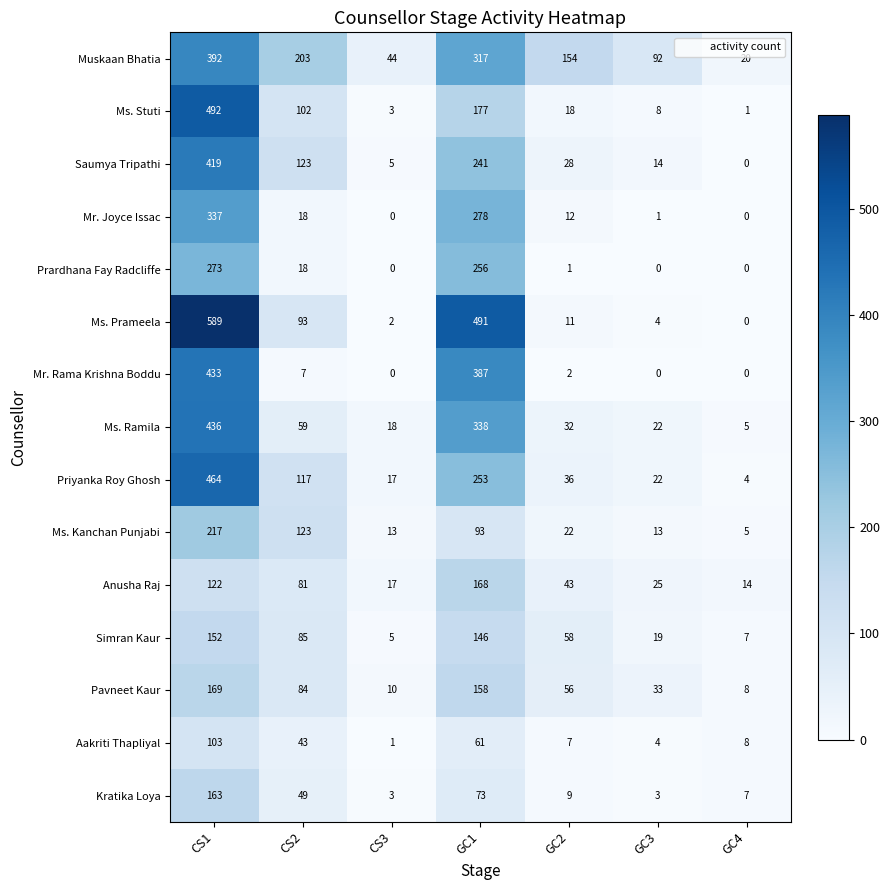

How many series are shown in this chart?

15